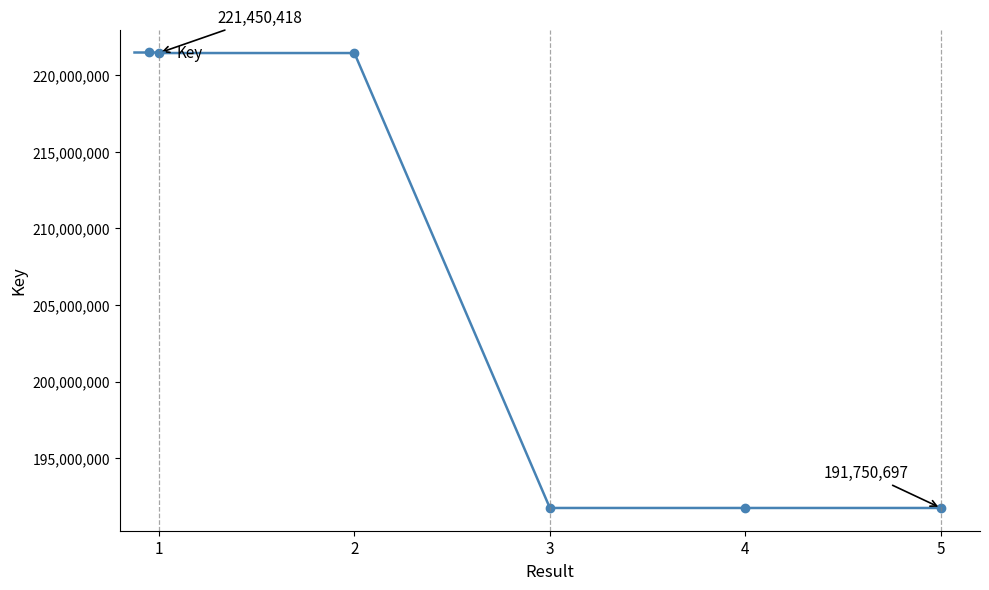

True or false: there are more than 2 points higher than both neighbors.

False